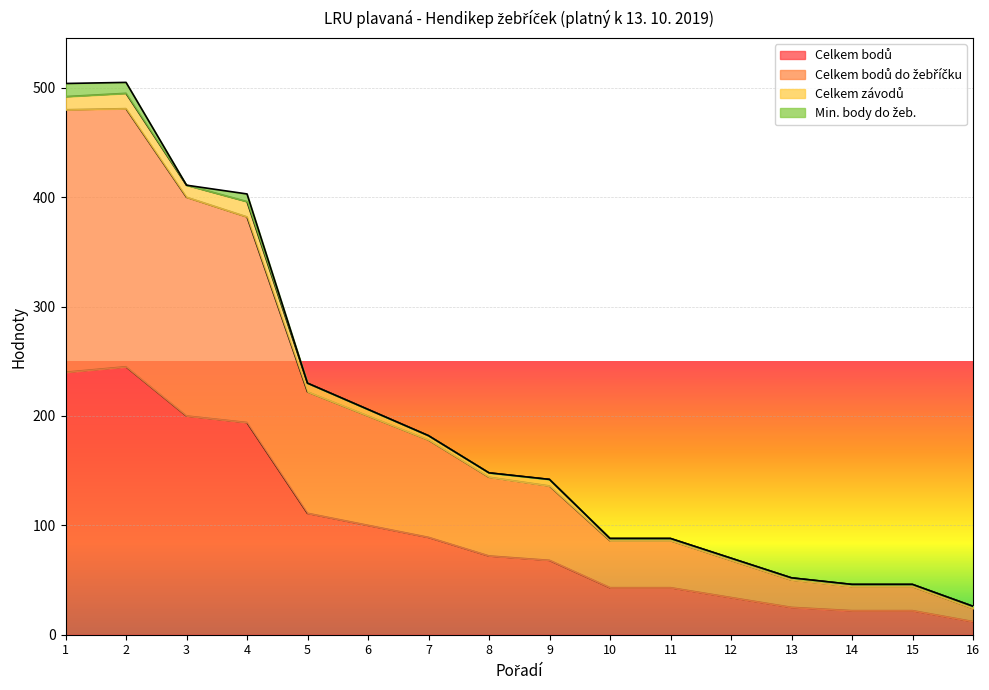

Does the chart display data point markers on the line(s)?

No